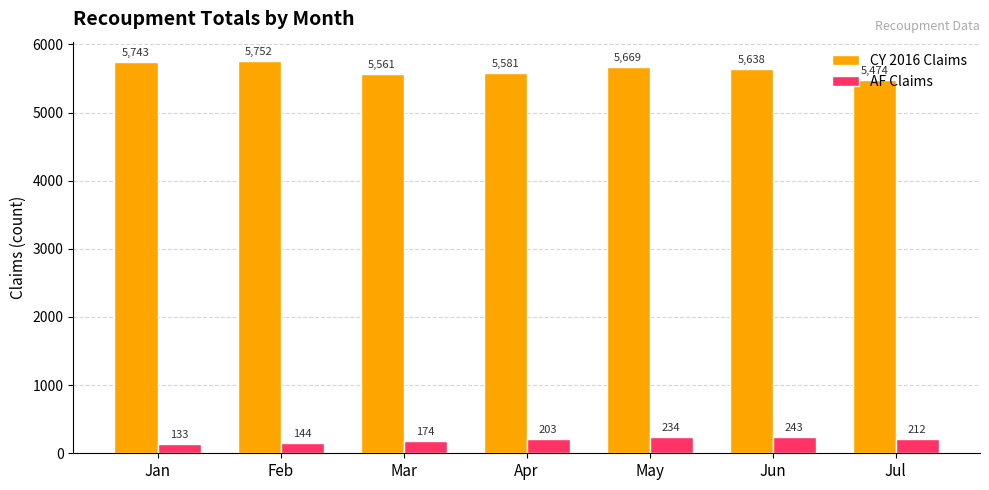

Which series has the largest range (max minus min)?

CY 2016 Claims